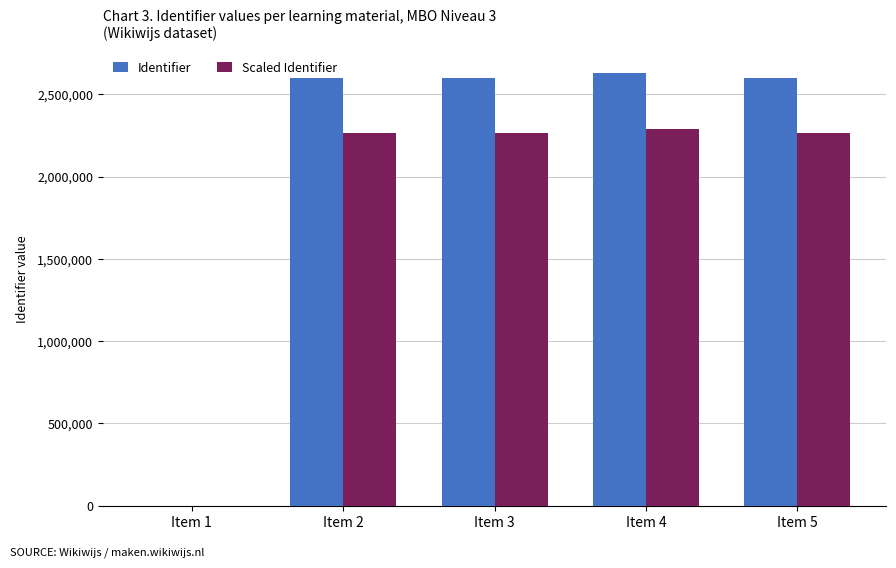

True or false: Scaled Identifier has a value of 3637705.4 at Item 4.

False